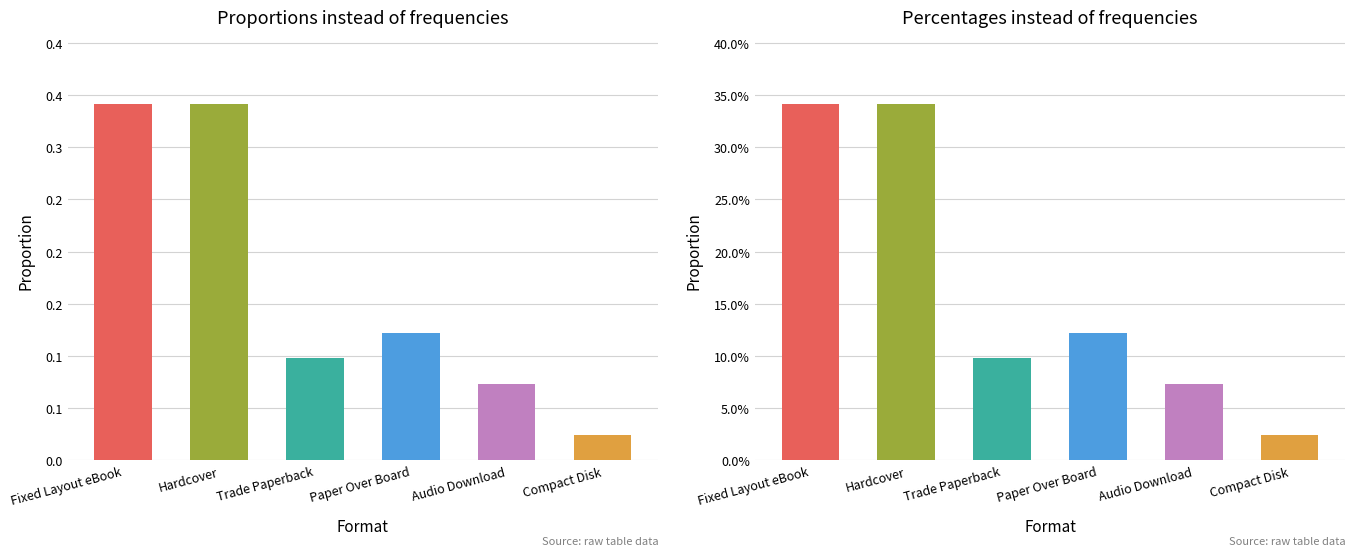

What is the label of the 4th bar from the left?

Paper Over Board